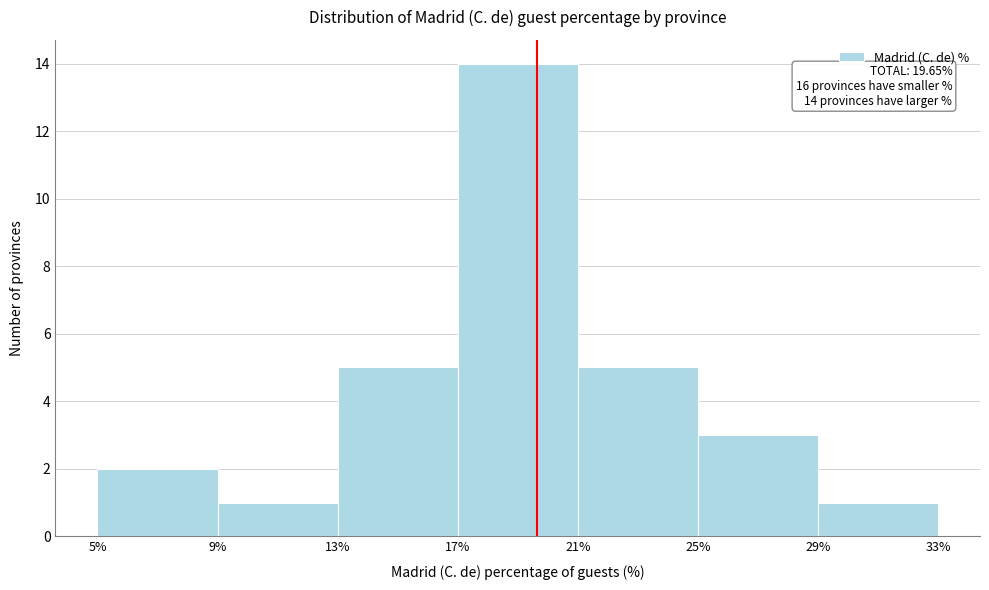

Over which range of the x-axis is the bar tallest?

17% to 21%